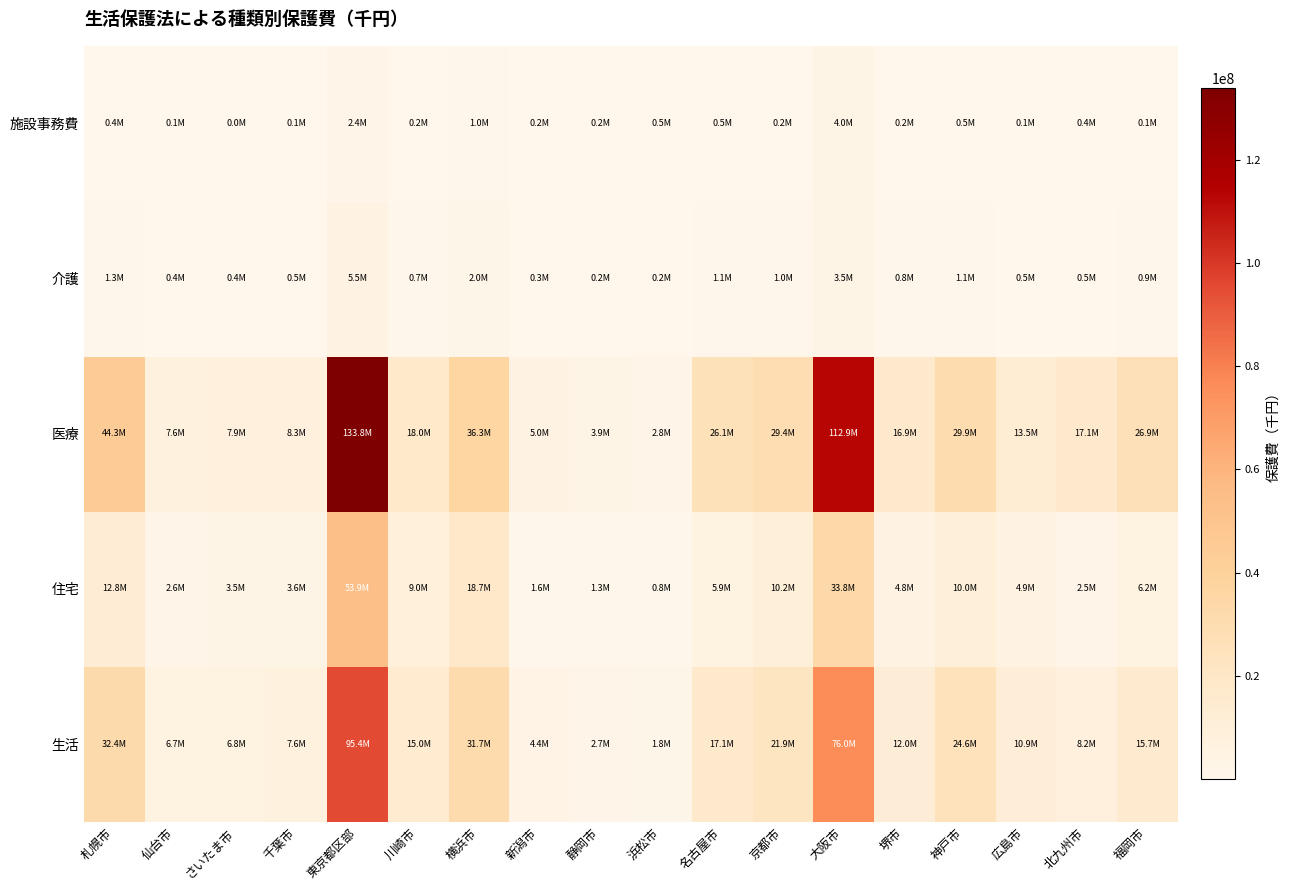

What is the difference between the highest and lowest values at 名古屋市?

25633810